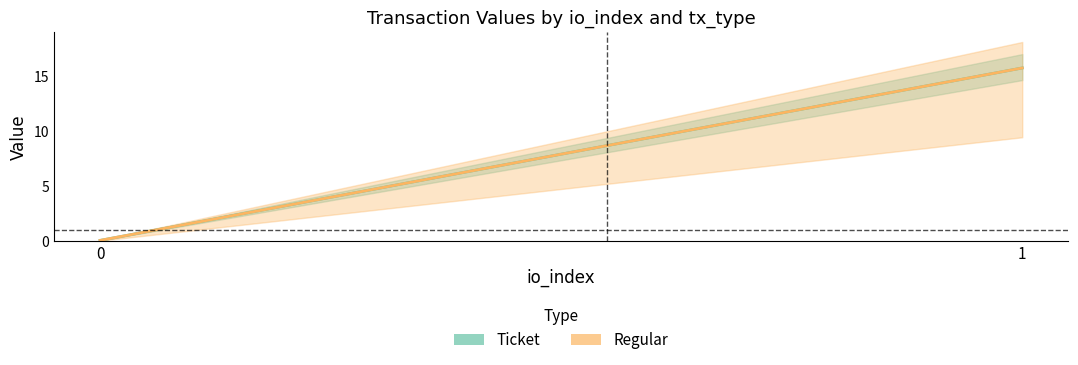

Which series changed the most between 0 and 1?

Ticket